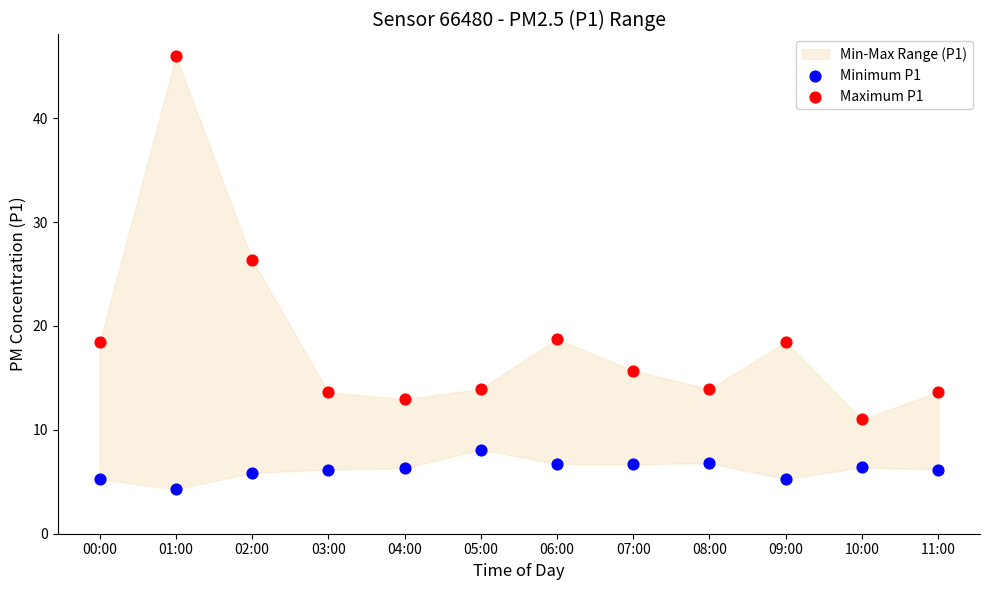

In the Maximum P1 series, what Y value is closest to 28?

26.4